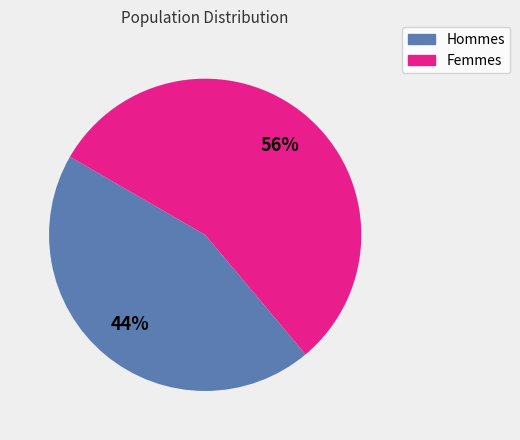

Is there any slice that represents more than half of the pie?

Yes